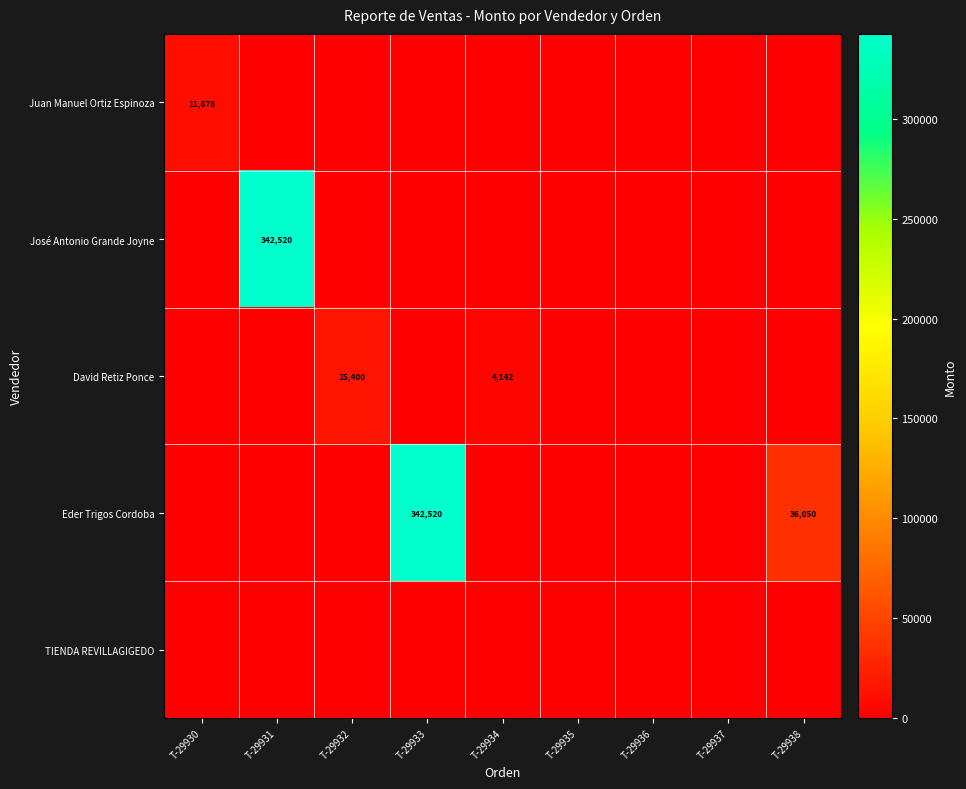

What is the total value across all series at T-29934?

4141.5